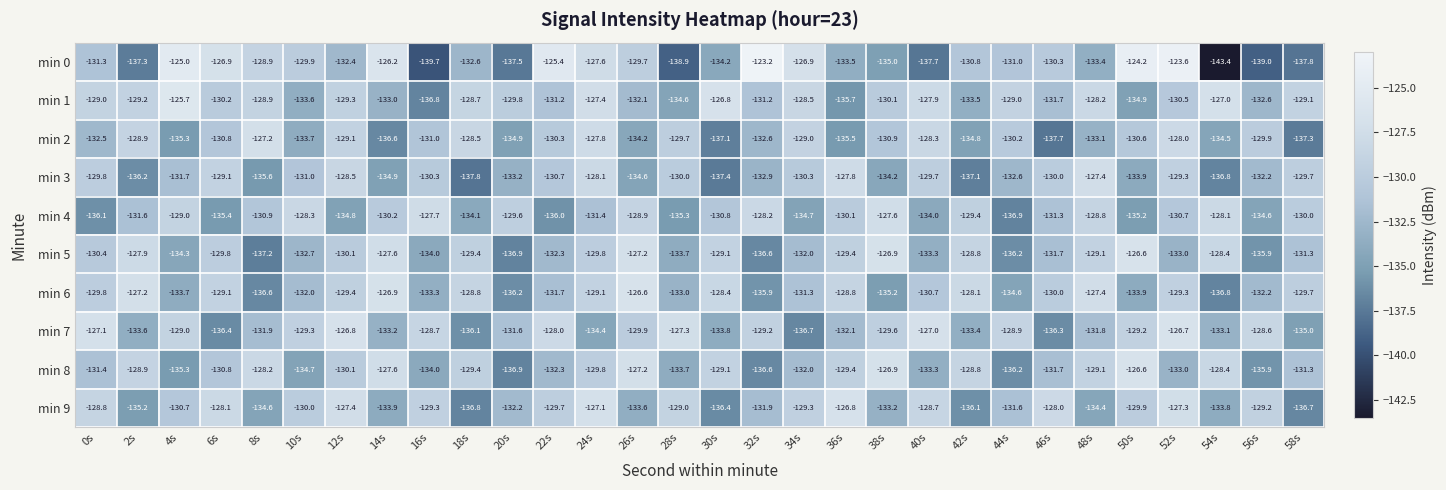

What is the smallest value displayed?

-143.4